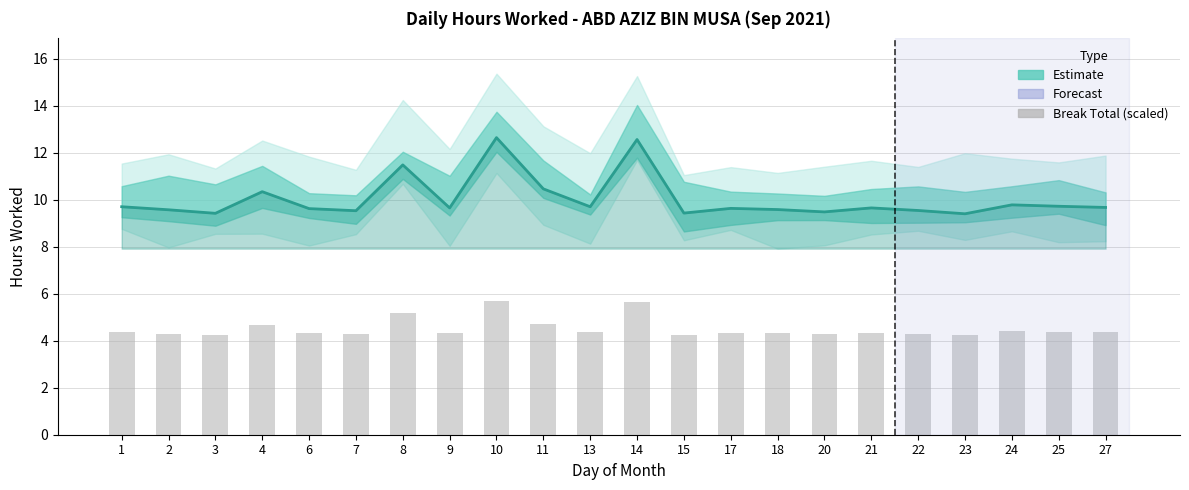

What is the approximate value of Low (hours worked) at 18?

9.6